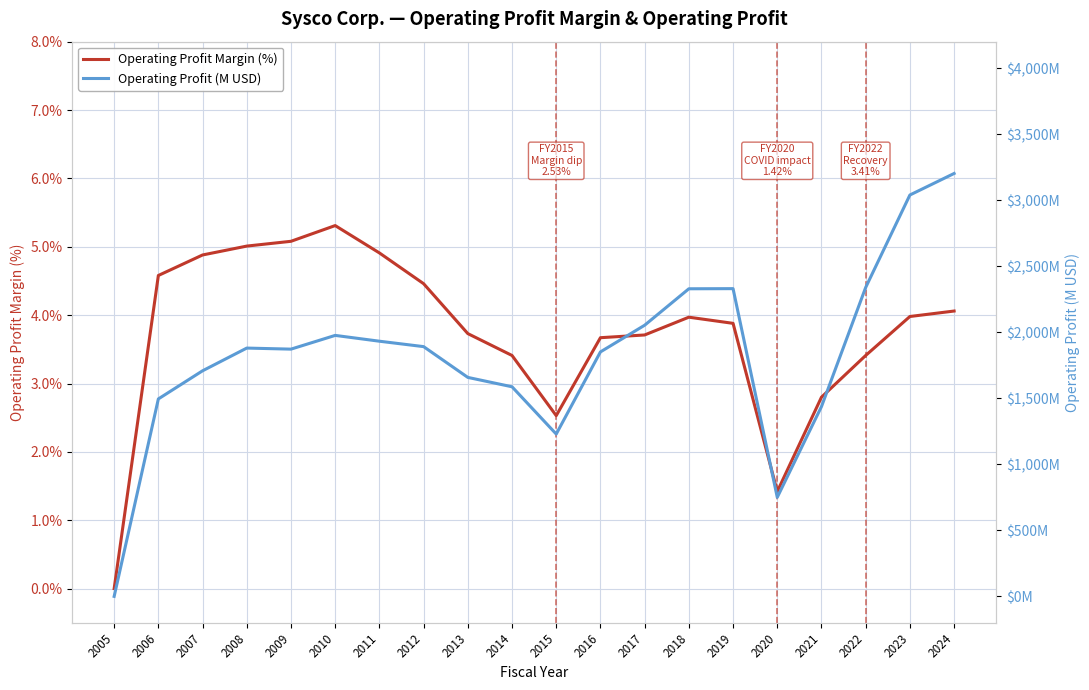

True or false: Operating Profit (M USD) and Operating Profit Margin (%) cross at least once.

False